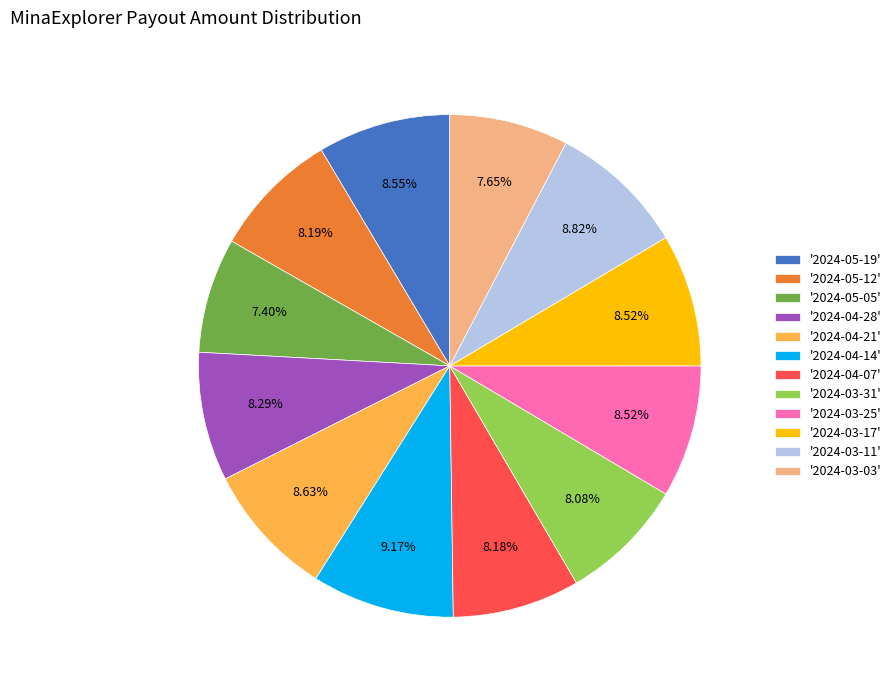

Do '2024-03-17' and '2024-04-07' together represent more than half of the pie?

No